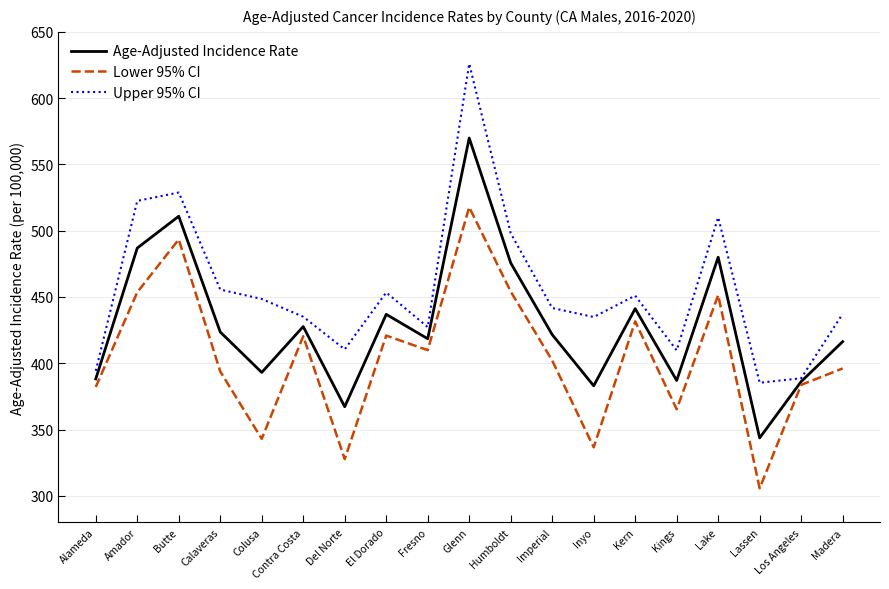

What position from the right is Humboldt?

9